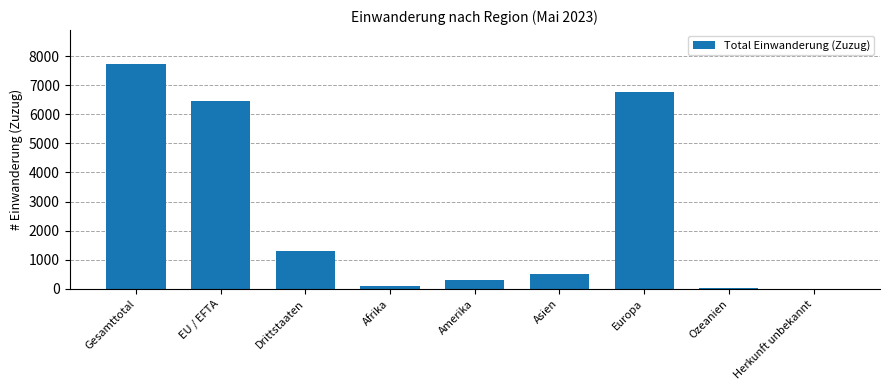

What is the greatest value displayed?

7736